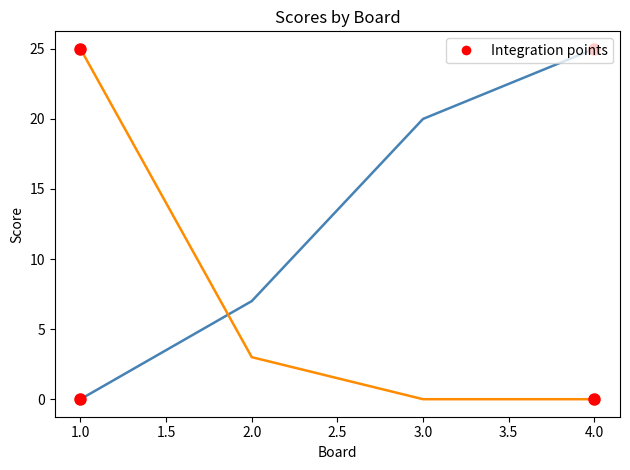

What is the total value across all series at 1.0?

25